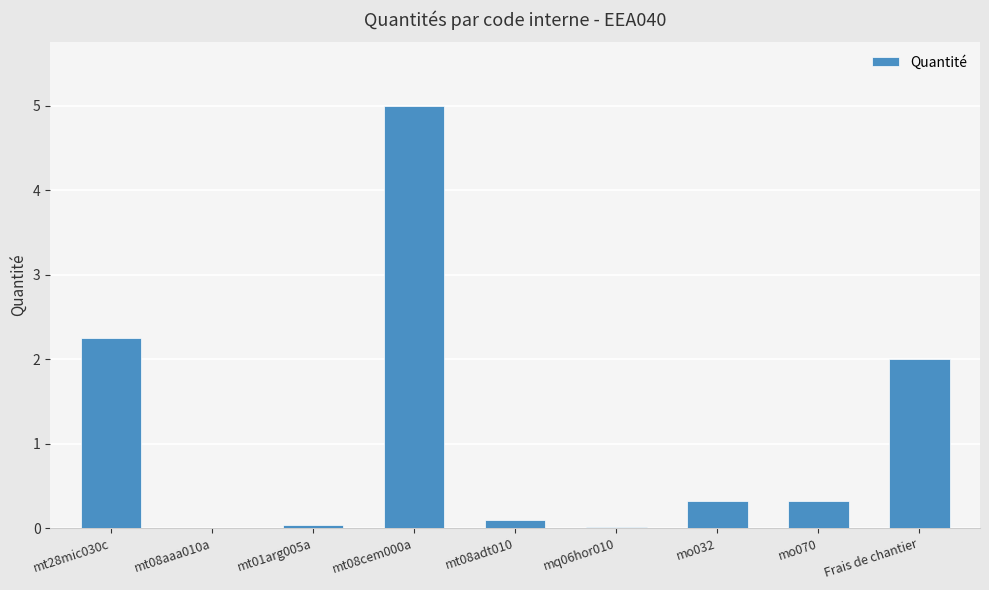

What is the maximum value shown in the chart?

5.0